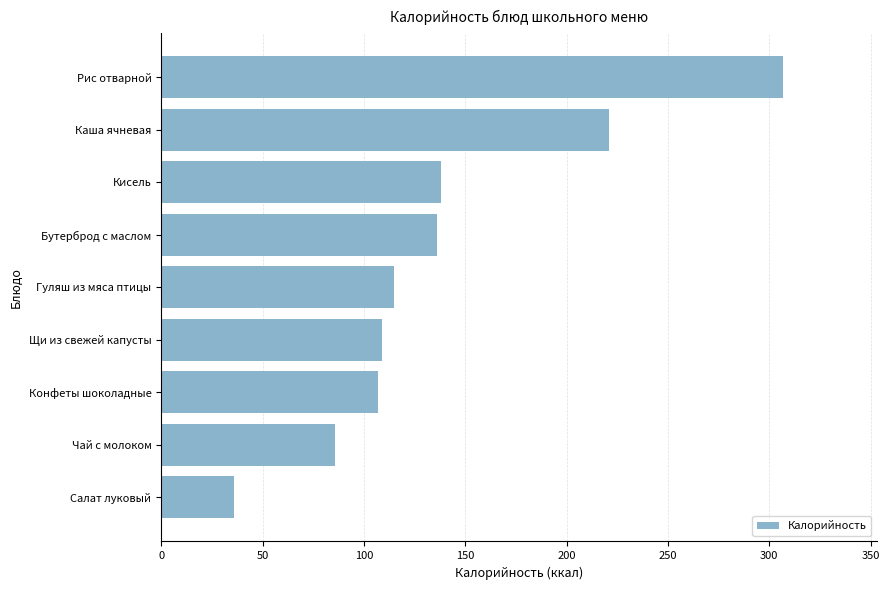

The chart shows a value of 63 at Бутерброд с маслом. True or false?

False